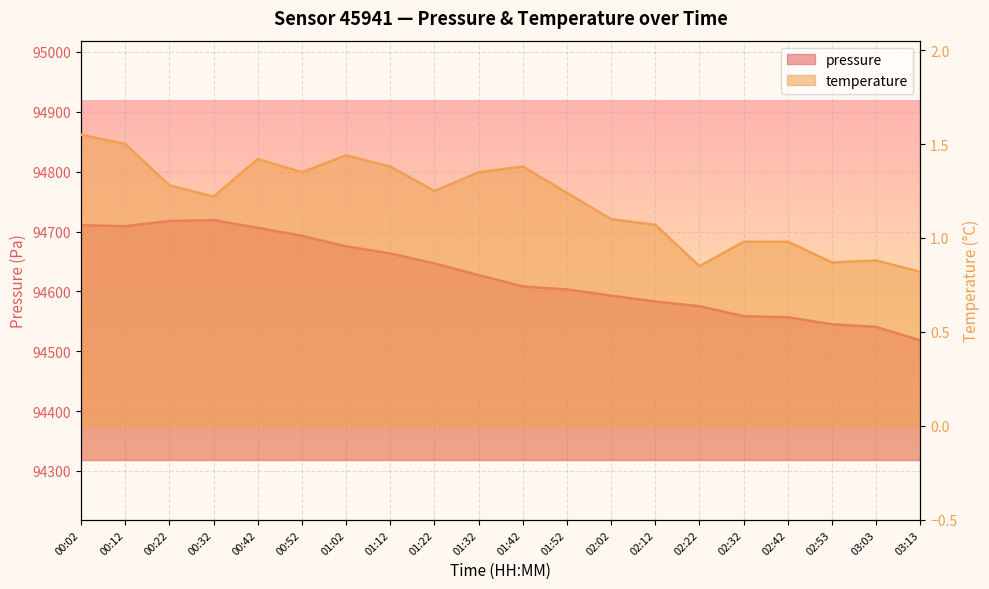

Reading left to right, list all the values displayed in this chart.

pressure: 00:02=94710.6	00:12=94708.9	00:22=94717.7	00:32=94718.9	00:42=94706.2	00:52=94692.8	01:02=94675.2	01:12=94663.3	01:22=94646.7	01:32=94627.2	01:42=94608.2	01:52=94603.1	02:02=94592.8	02:12=94582.9	02:22=94575.2	02:32=94558.5	02:42=94556.7	02:53=94544.9	03:03=94540.5	03:13=94518.1
temperature: 00:02=1.6	00:12=1.5	00:22=1.3	00:32=1.2	00:42=1.4	00:52=1.4	01:02=1.4	01:12=1.4	01:22=1.2	01:32=1.4	01:42=1.4	01:52=1.2	02:02=1.1	02:12=1.1	02:22=0.8	02:32=1.0	02:42=1.0	02:53=0.9	03:03=0.9	03:13=0.8